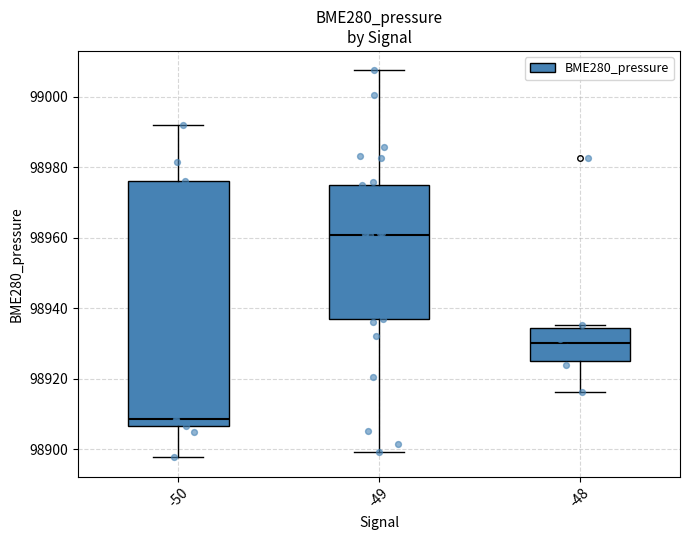

Which box is the tallest, from its lower edge to its upper edge?

-50